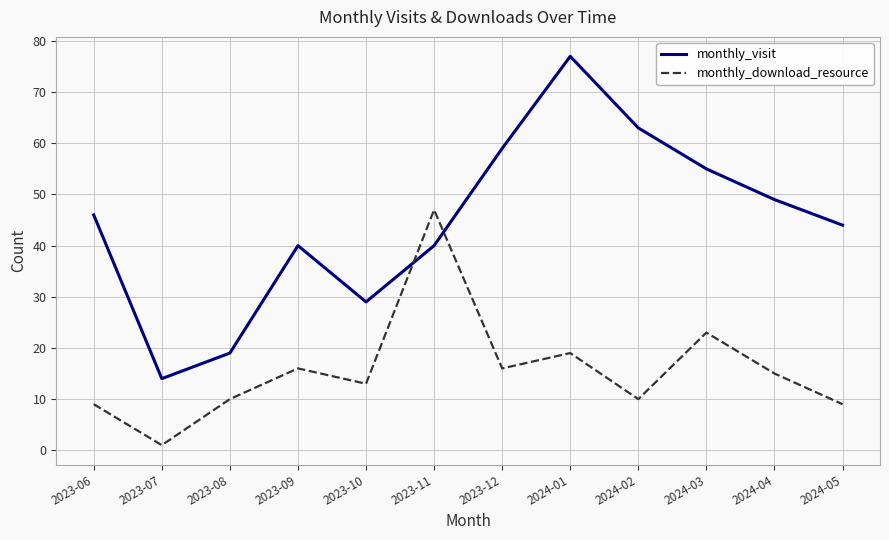

In monthly_download_resource, how many points are lower than both neighbors (excluding endpoints)?

4